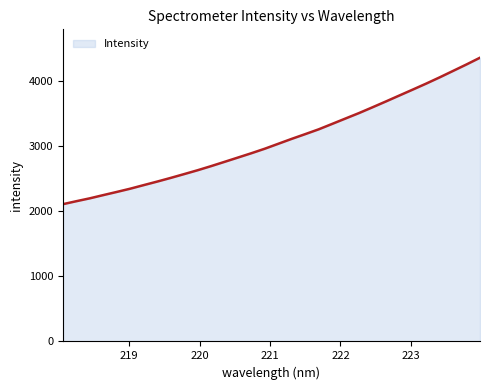

What is the minimum value shown in the chart?

2104.4